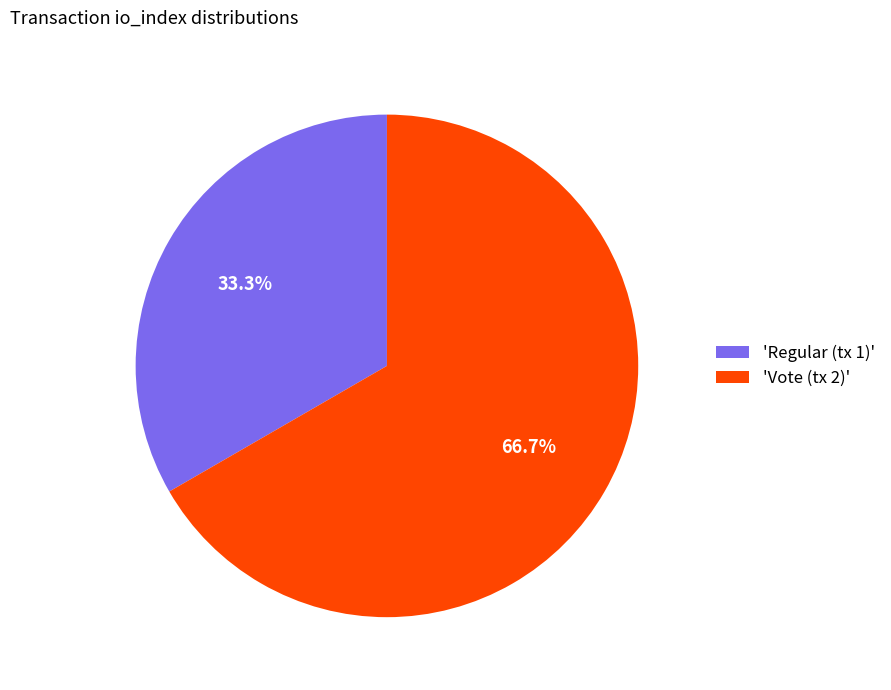

Does any single category account for the majority?

Yes